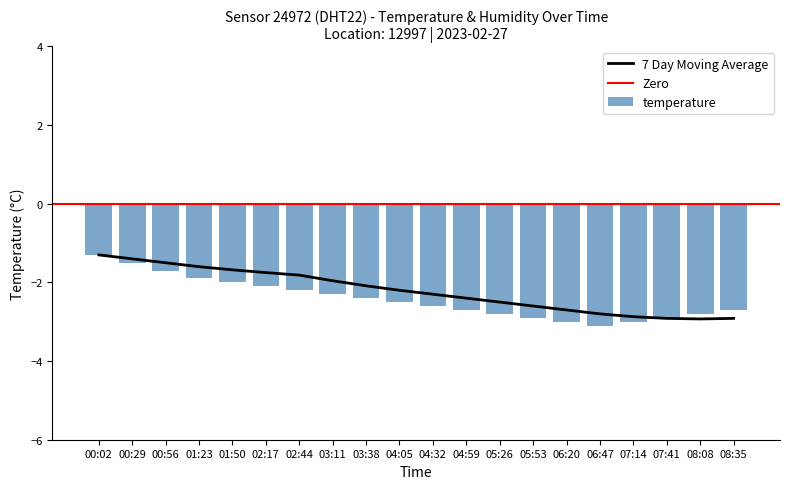

Reading left to right, list all the values displayed in this chart.

-1.3	-1.5	-1.7	-1.9	-2.0	-2.1	-2.2	-2.3	-2.4	-2.5	-2.6	-2.7	-2.8	-2.9	-3.0	-3.1	-3.0	-2.9	-2.8	-2.7